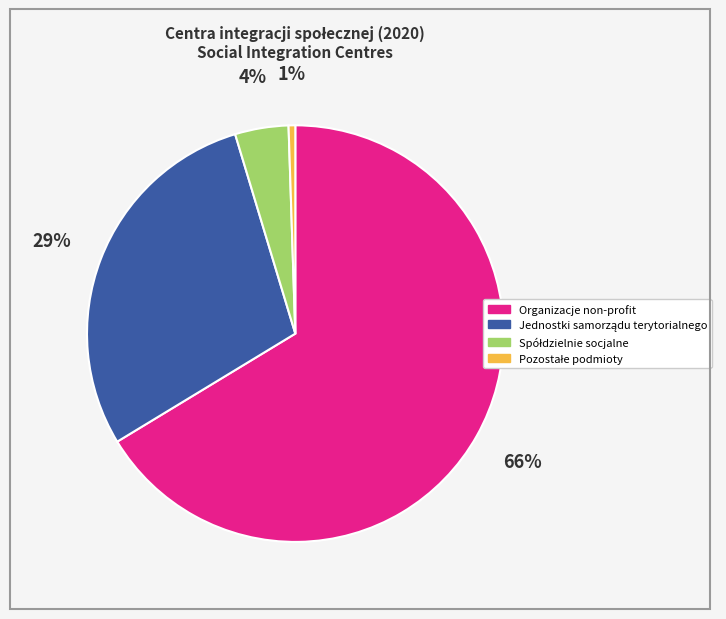

To the nearest percent, what is the average slice percentage?

25%